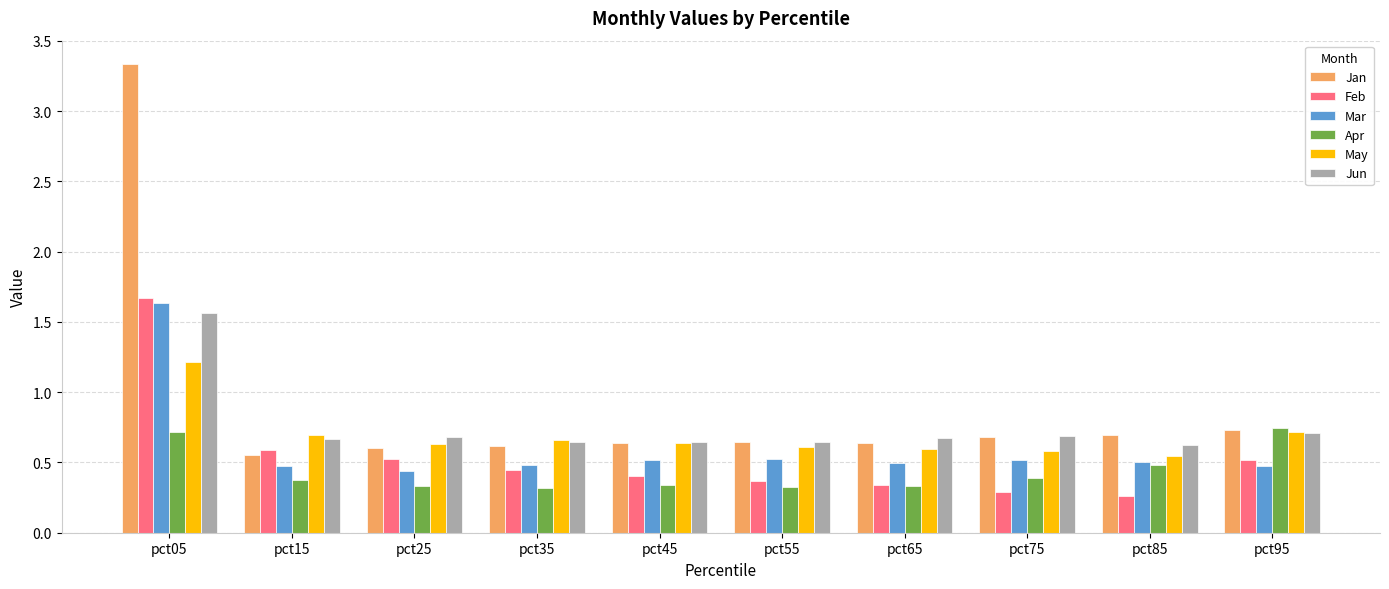

True or false: Jan has a value of 0.2 at pct25.

False